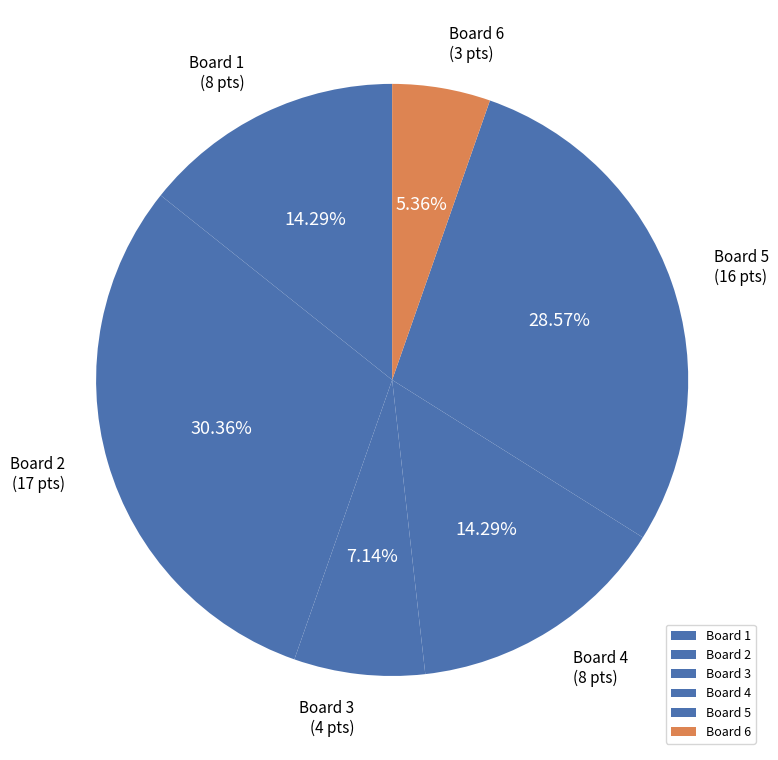

What is the smallest slice in the pie chart?

Board 6